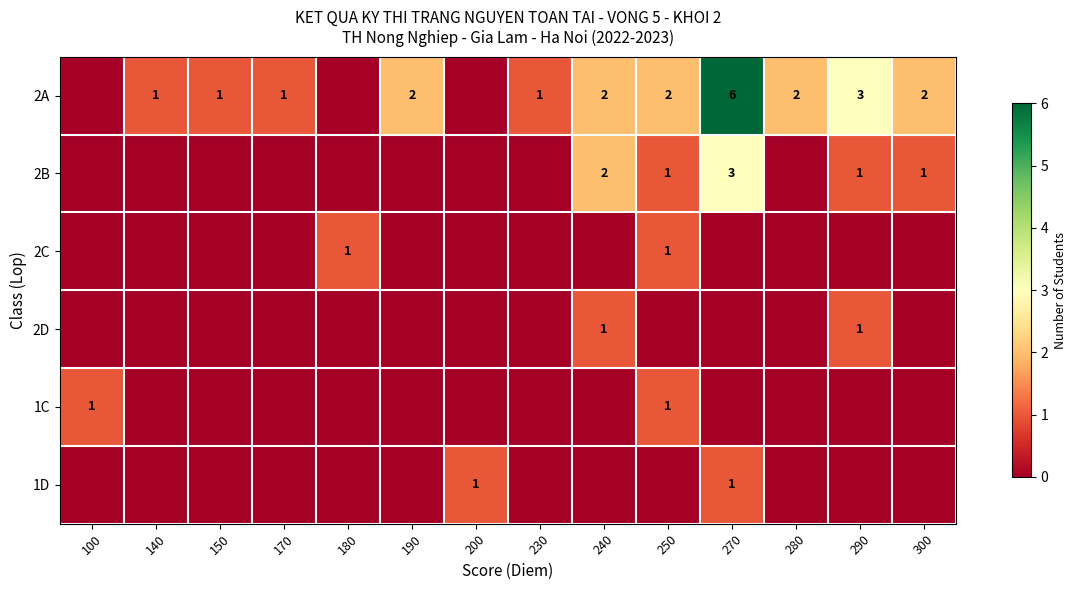

The 2A series shows 2 at 190. True or false?

True